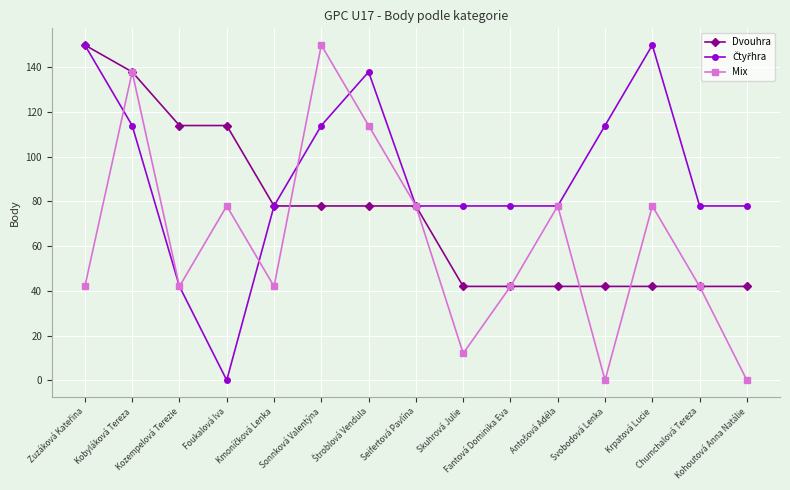

What is the total value across all series at Kohoutová Anna Natálie?

120